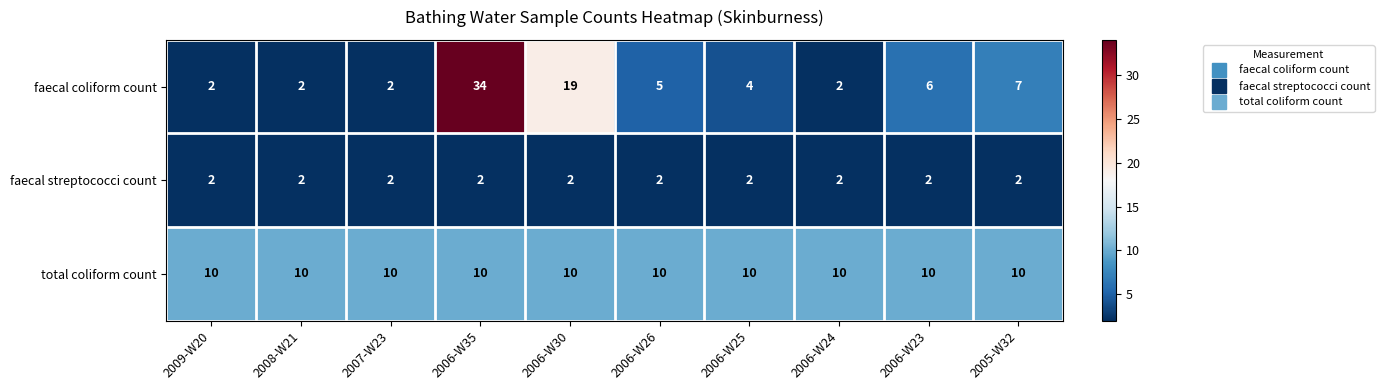

List the series in order of their overall mean, highest first.

total coliform count, faecal coliform count, faecal streptococci count